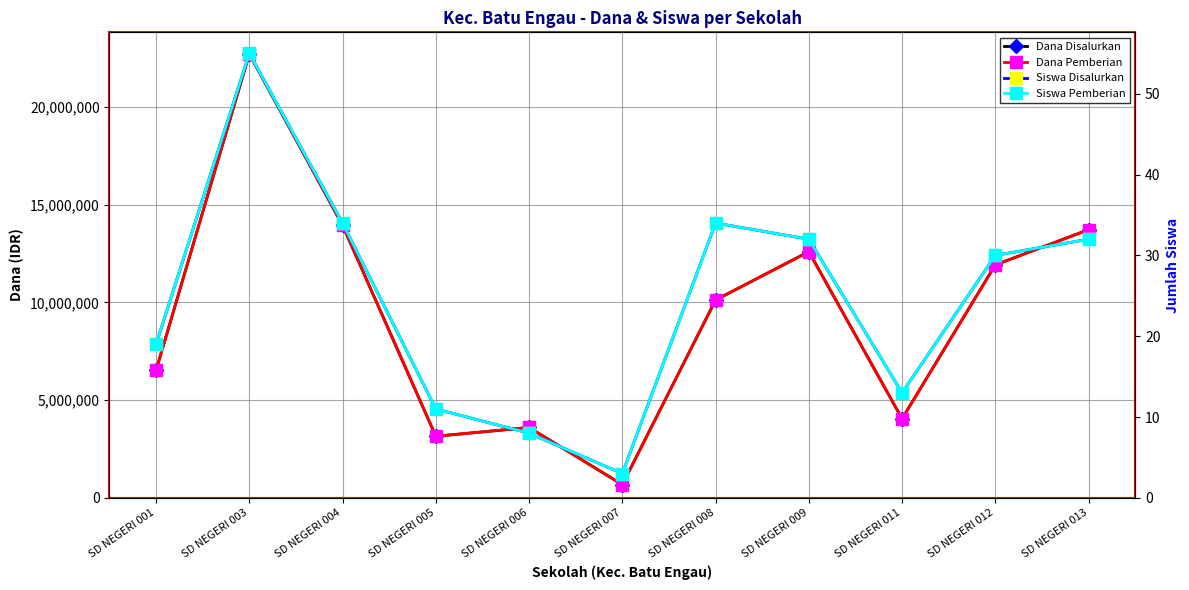

What value does the Dana Disalurkan series have at SD NEGERI 004, to the nearest 50?

13950000